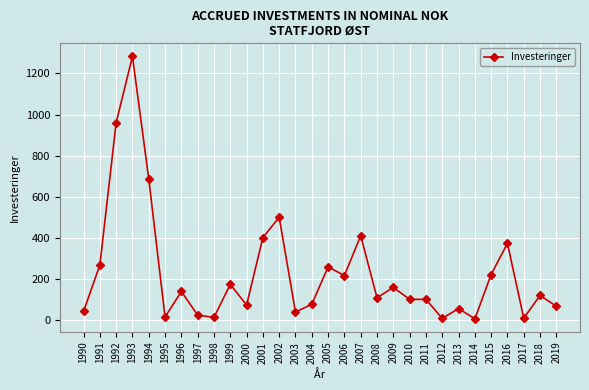

Is this an area chart (filled region under the line)?

No